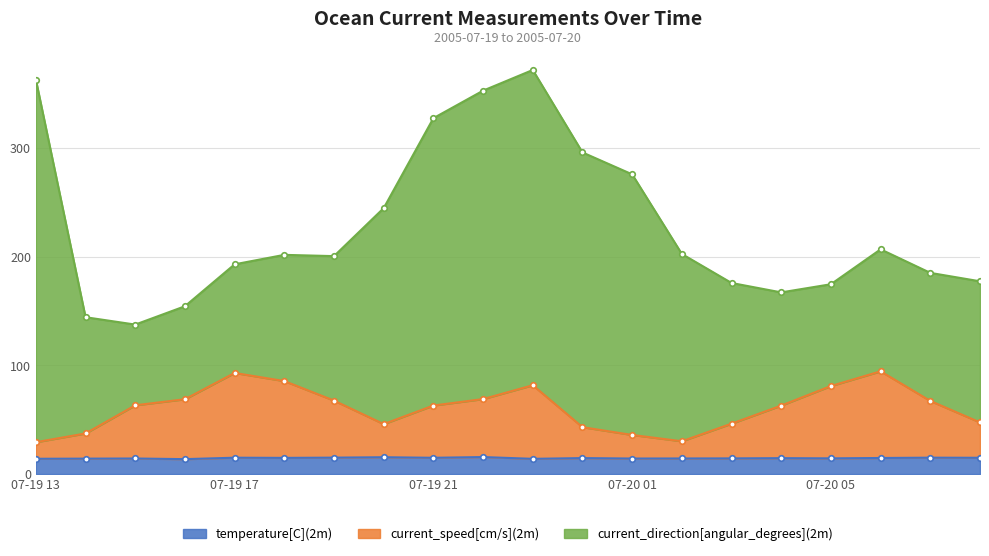

What is the maximum value for temperature[C](2m)?

15.7